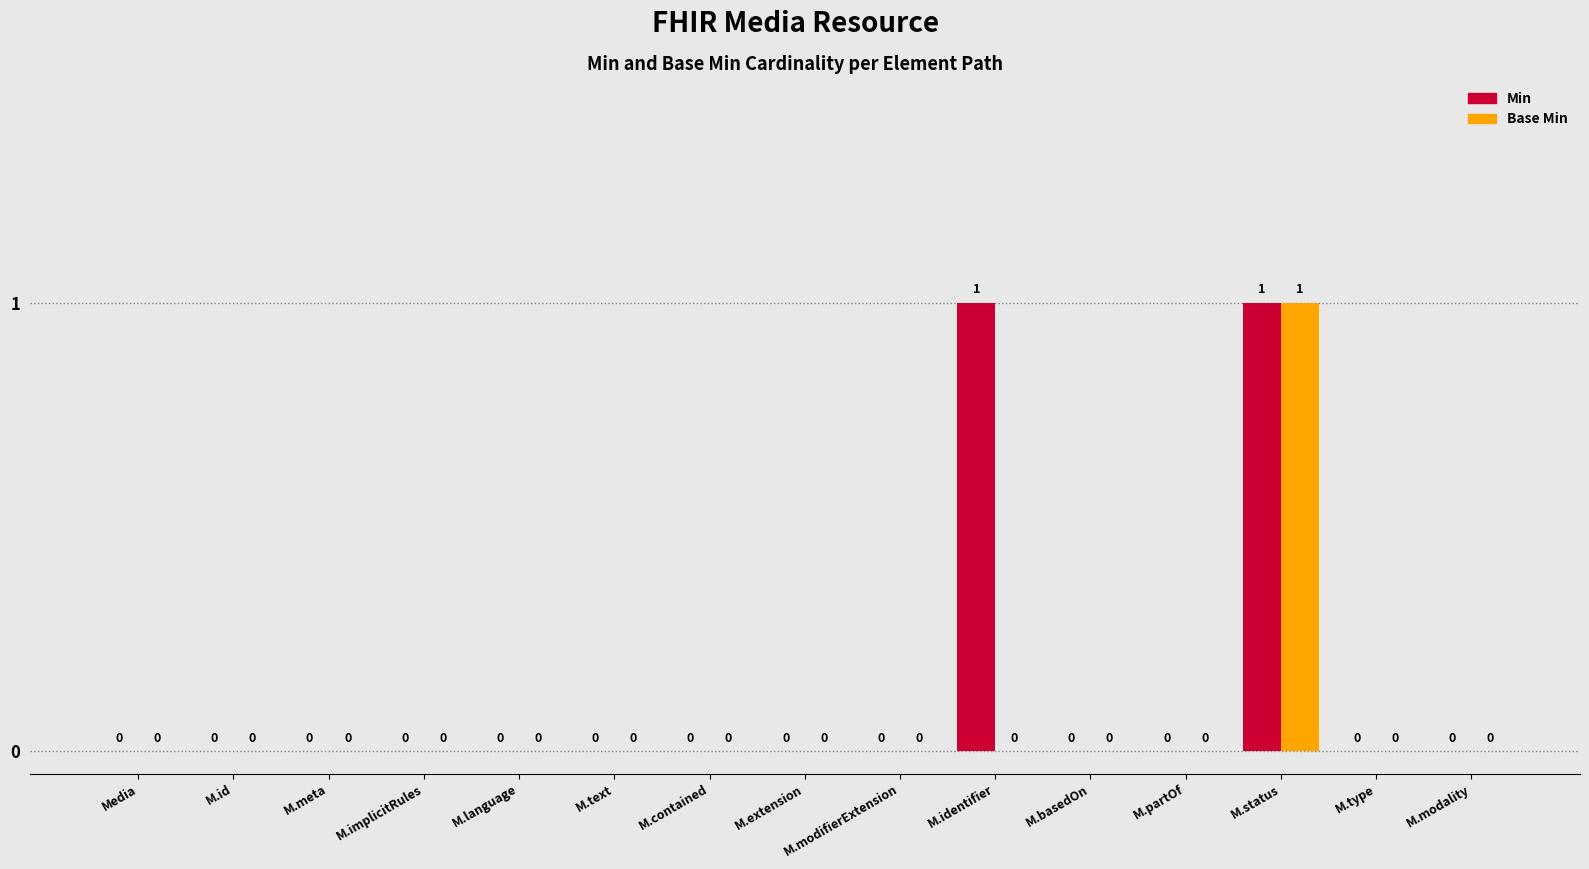

At which category is the sum across all series the highest?

M.status